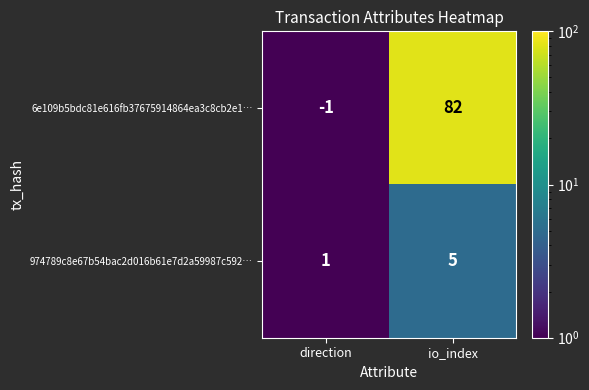

Between direction and io_index, which series saw the biggest shift?

6e109b5bdc81e616fb37675914864ea3c8cb2e1…